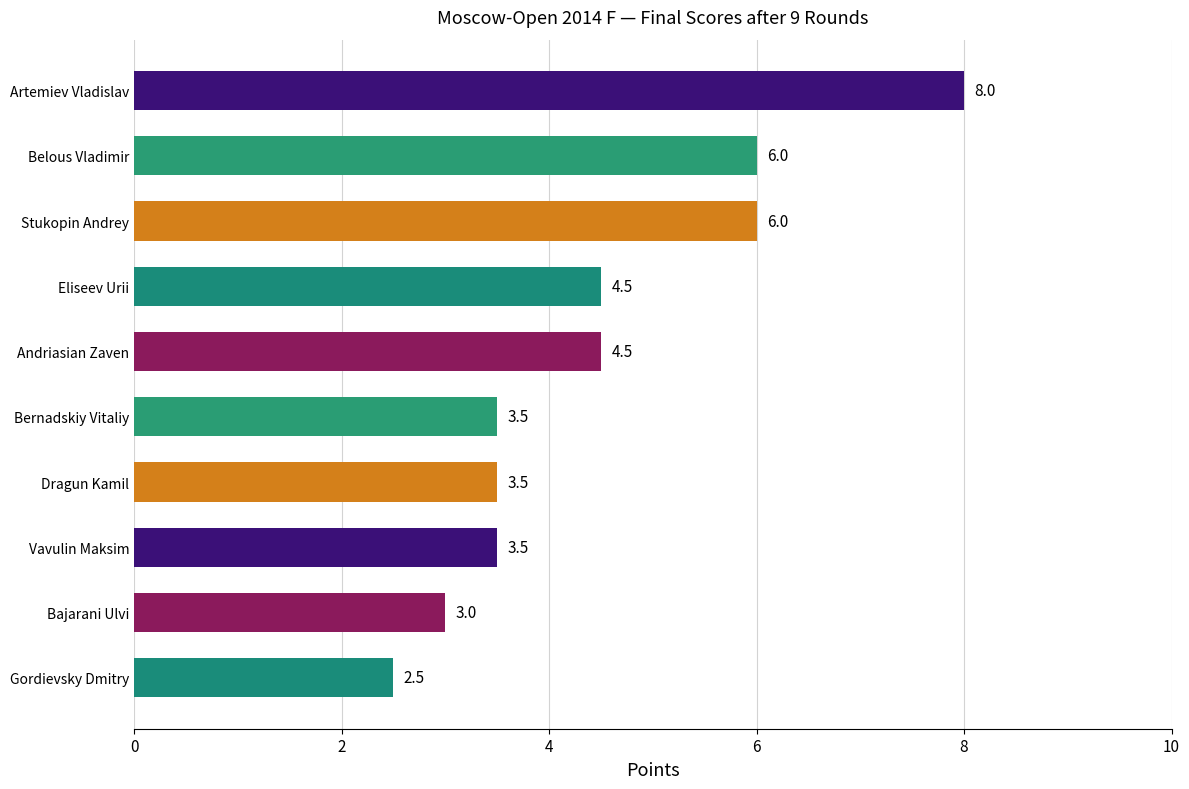

Is it true that the value at Eliseev Urii is 4.5?

True